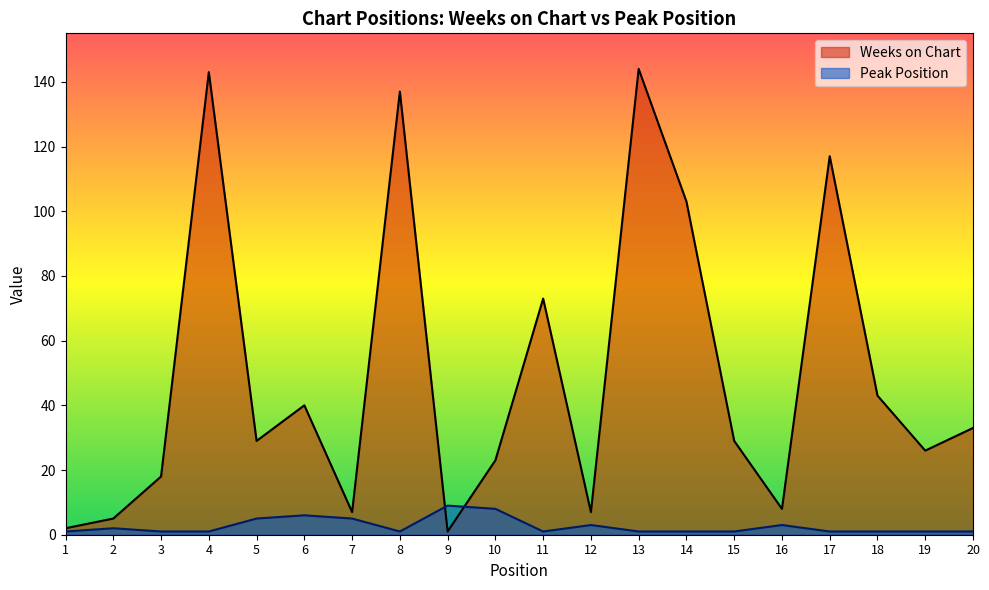

At which label does Weeks on Chart first exceed 29?

4